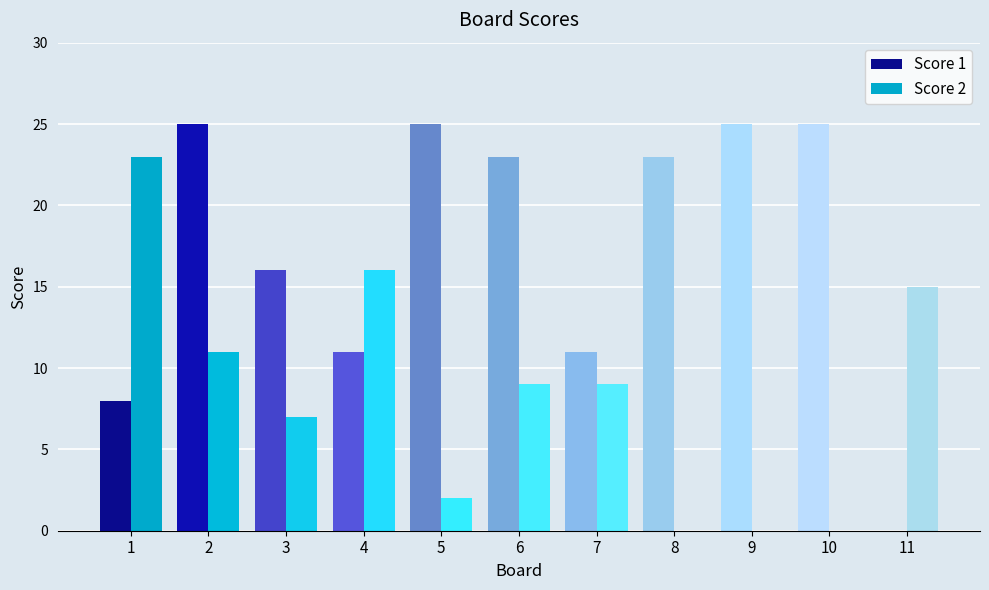

The Score 1 series shows 12 at 9. True or false?

False